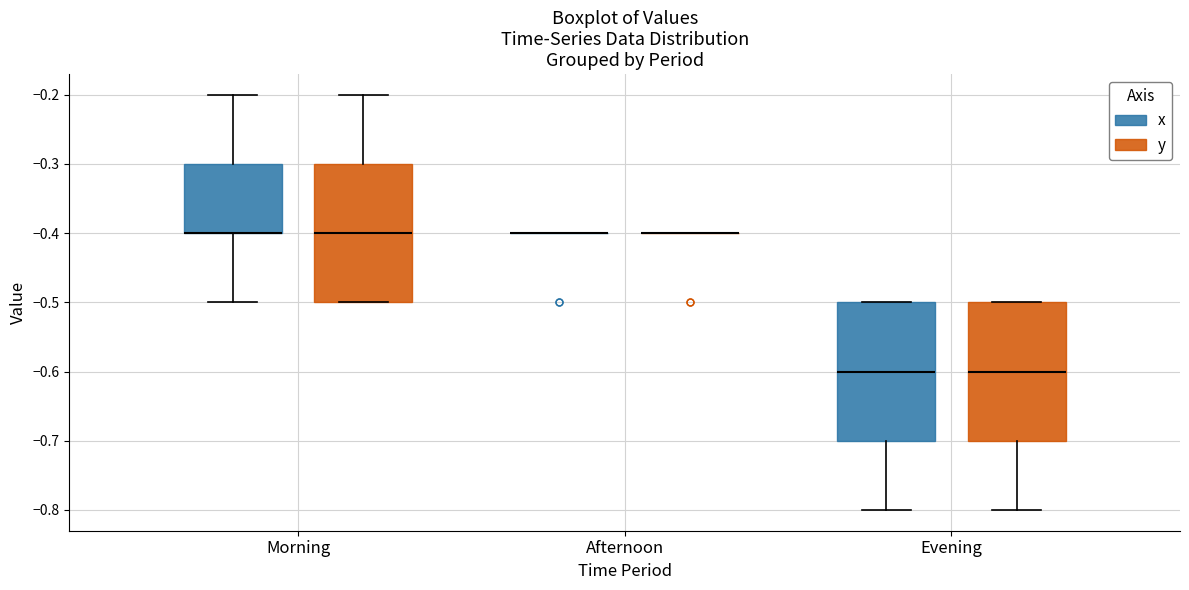

Reading left to right, read every box against the y-axis: the position of its median line, the range the box covers, and the ends of its whiskers. The values are not printed on the chart, so give them approximately, as read against the axis.

Morning (x): median -0.4 (drawn on the box's lower edge), box -0.4 to -0.3, whiskers -0.5 to -0.2
Morning (y): median -0.4, box -0.5 to -0.3, whiskers -0.5 to -0.2
Afternoon (x): box collapsed to a line at -0.4, whiskers -0.4 to -0.4
Afternoon (y): box collapsed to a line at -0.4, whiskers -0.4 to -0.4
Evening (x): median -0.6, box -0.7 to -0.5, whiskers -0.8 to -0.5
Evening (y): median -0.6, box -0.7 to -0.5, whiskers -0.8 to -0.5